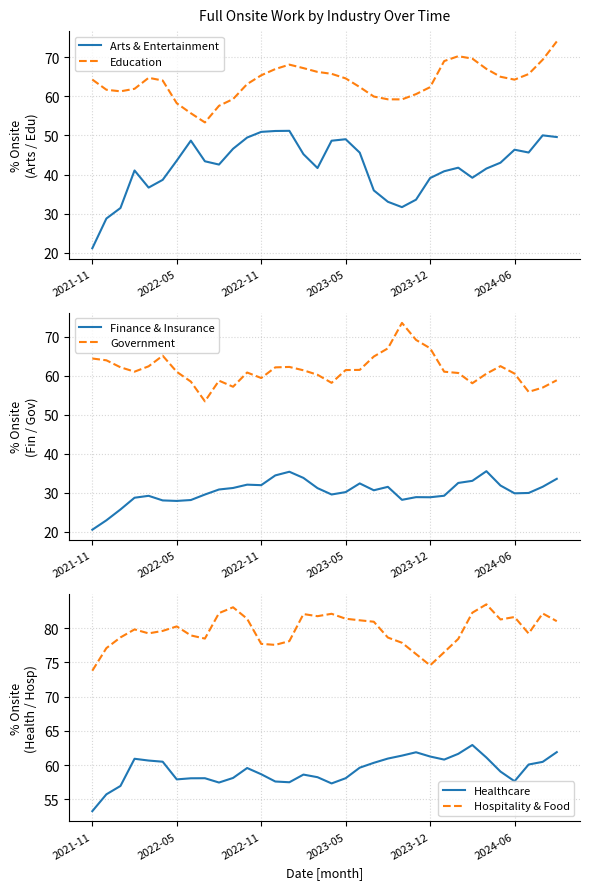

Does the chart display data point markers on the line(s)?

No